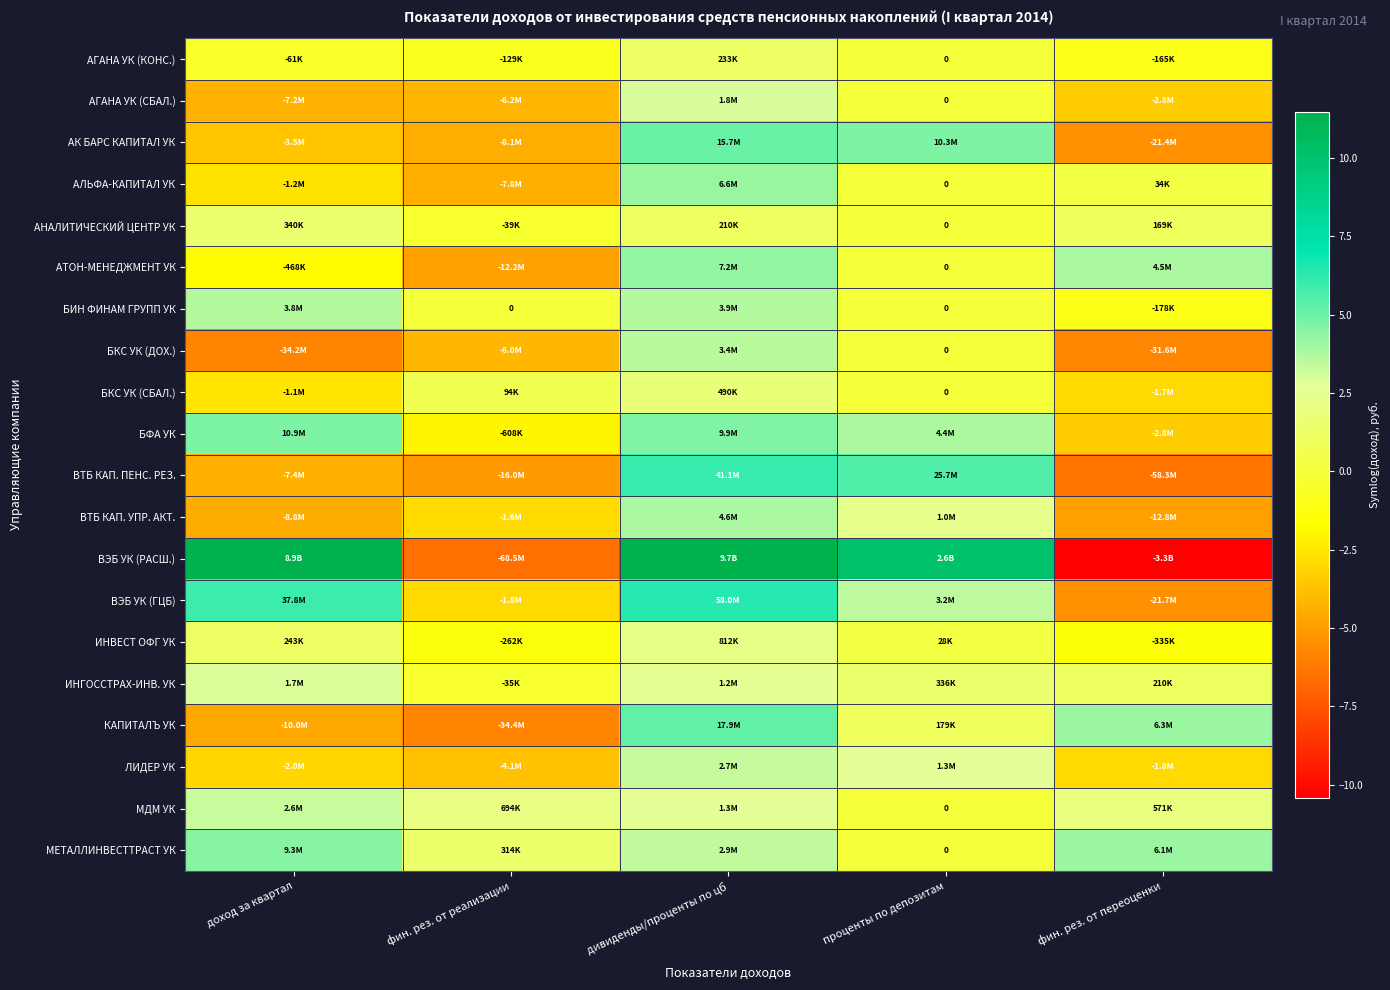

Which series has the largest range (max minus min)?

ВЭБ УК (РАСШ.)